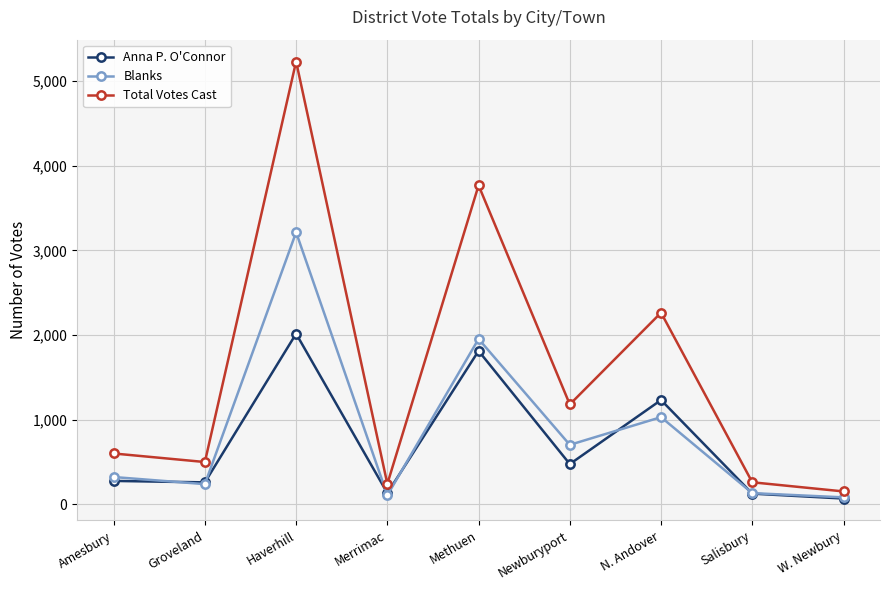

Between Methuen and Salisbury, which series saw the biggest shift?

Total Votes Cast